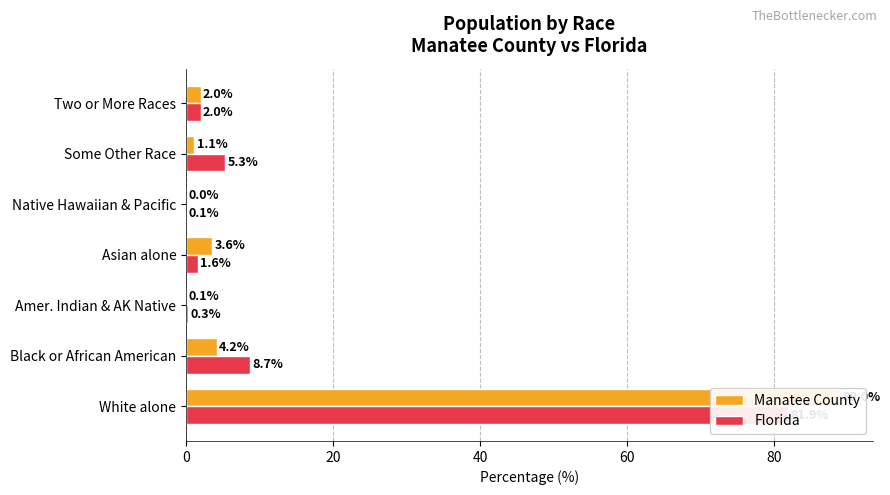

How many data points in Manatee County are above 2?

4